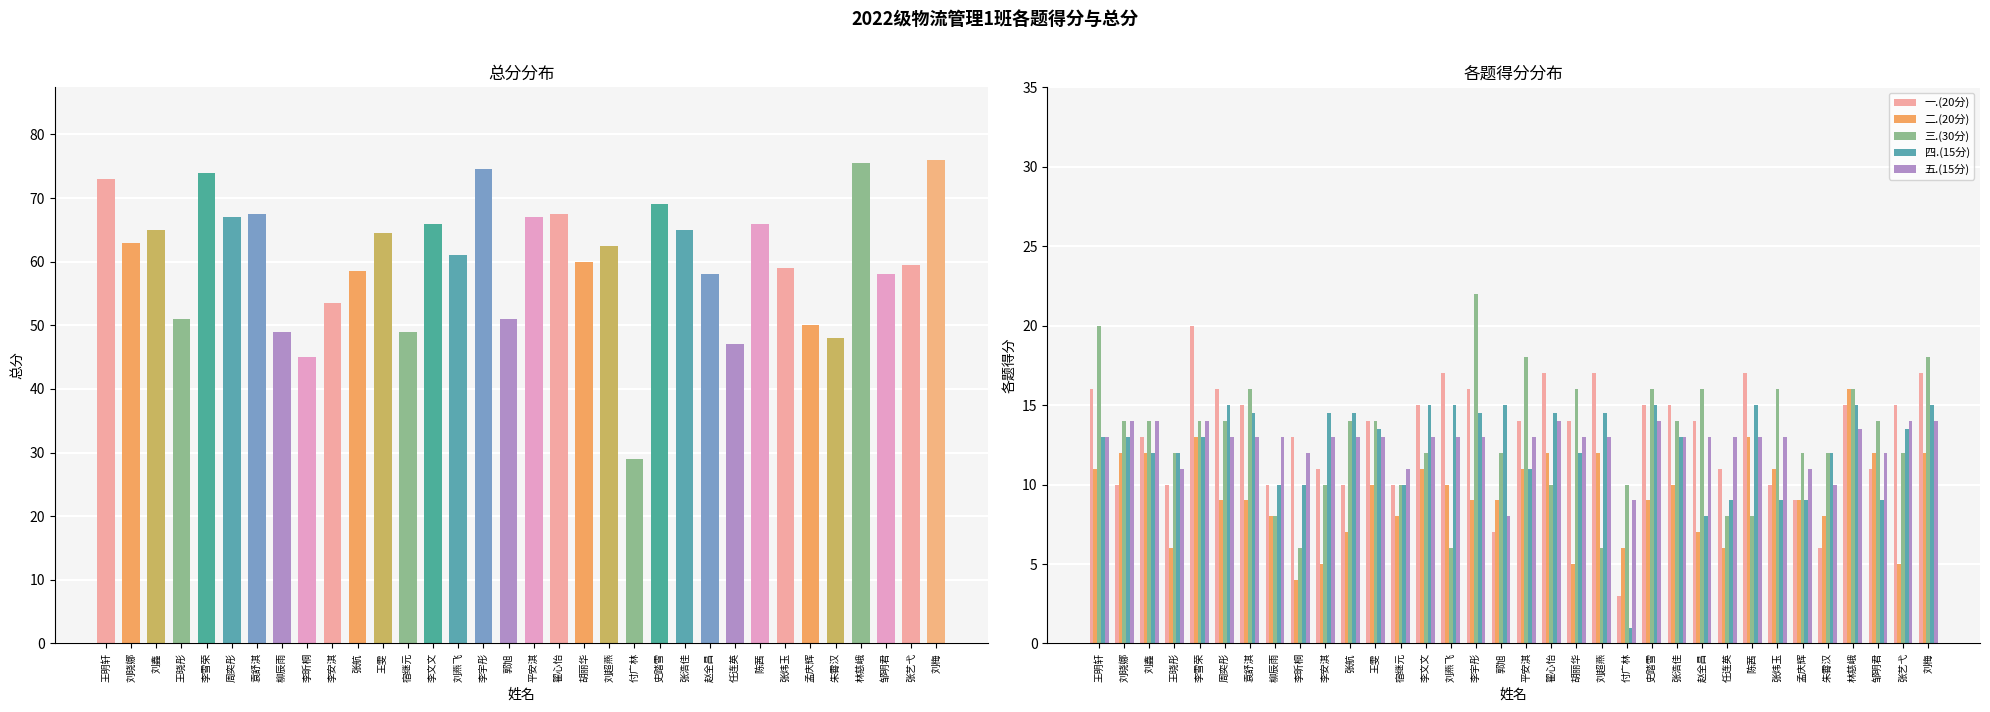

What is the value of the 五.(15分) bar at the 17th from the left?

8.0